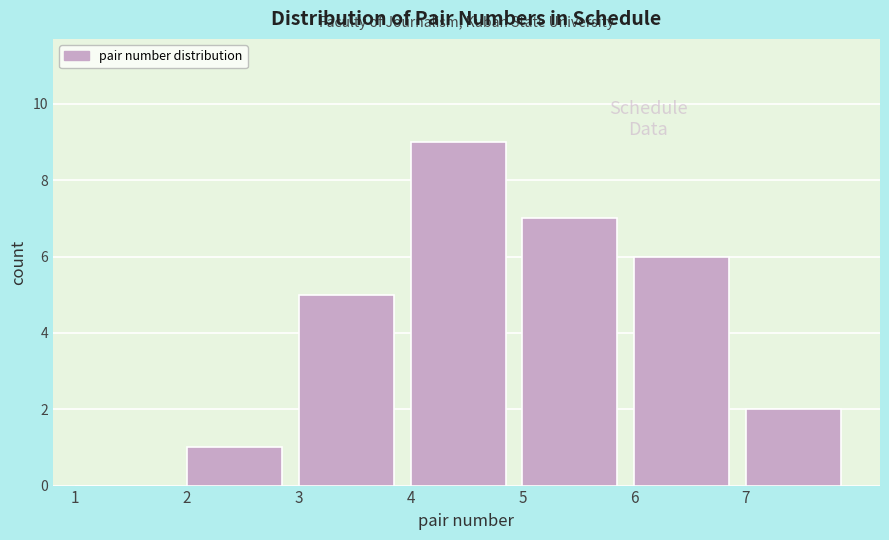

Reading left to right, list every bar in this chart as the range it spans on the x-axis followed by its height. The values are not printed on the chart, so give them approximately, as read against the axis.

1 to 2: 0
2 to 3: 1
3 to 4: 5
4 to 5: 9
5 to 6: 7
6 to 7: 6
7 to 8: 2